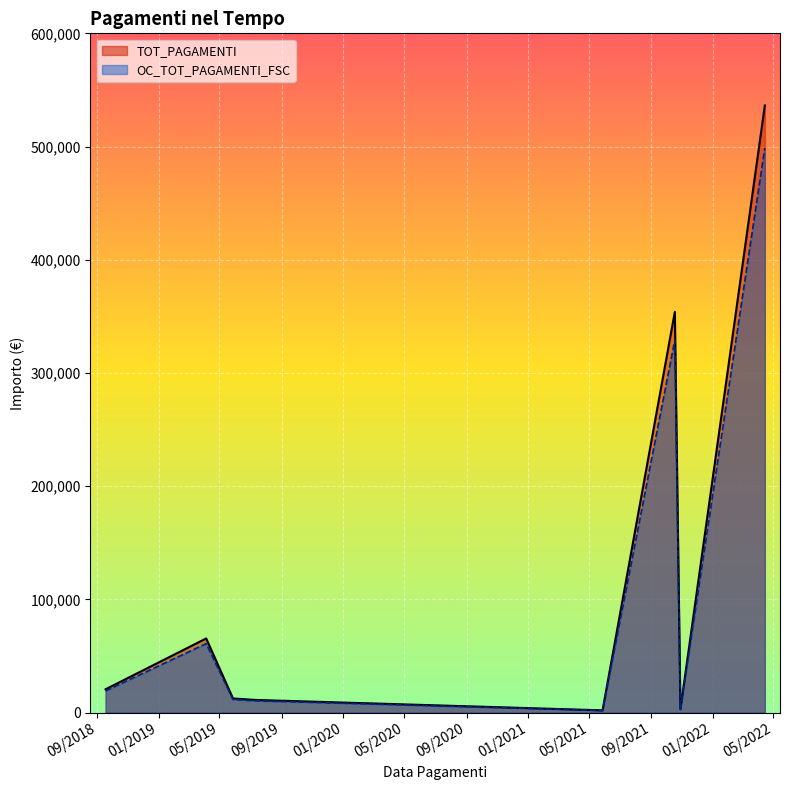

Reading right to left, list all the values displayed in this chart.

TOT_PAGAMENTI: 14/04/2022=498684.8	29/10/2021=2795.5	18/10/2021=329194.1	28/05/2021=1860.0	10/07/2019=10426.1	28/05/2019=11606.4	05/04/2019=60913.1	18/09/2018=19158.0
OC_TOT_PAGAMENTI_FSC: 14/04/2022=536220.2	29/10/2021=3005.9	18/10/2021=353972.1	28/05/2021=2000.0	10/07/2019=11210.9	28/05/2019=12480.0	05/04/2019=65497.9	18/09/2018=20600.0